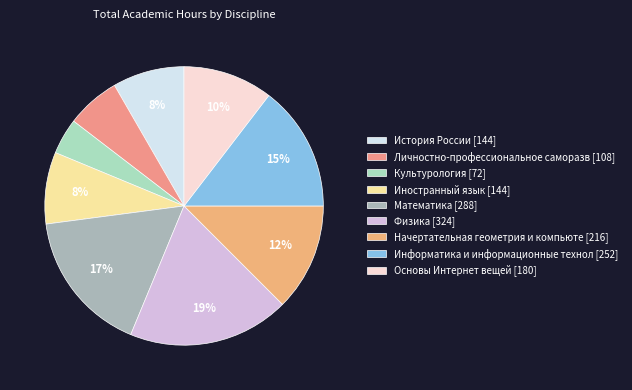

Count the number of slices in the pie.

9